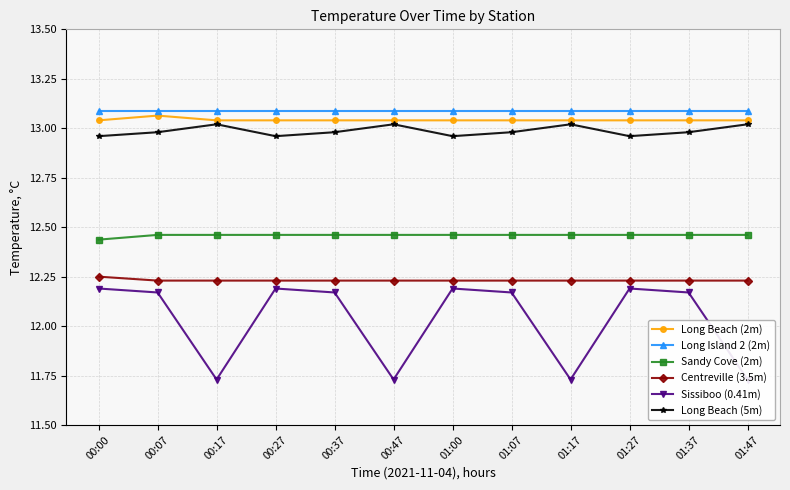

Rank the series at 01:07 from lowest to highest value.

Sissiboo (0.41m), Centreville (3.5m), Sandy Cove (2m), Long Beach (5m), Long Beach (2m), Long Island 2 (2m)